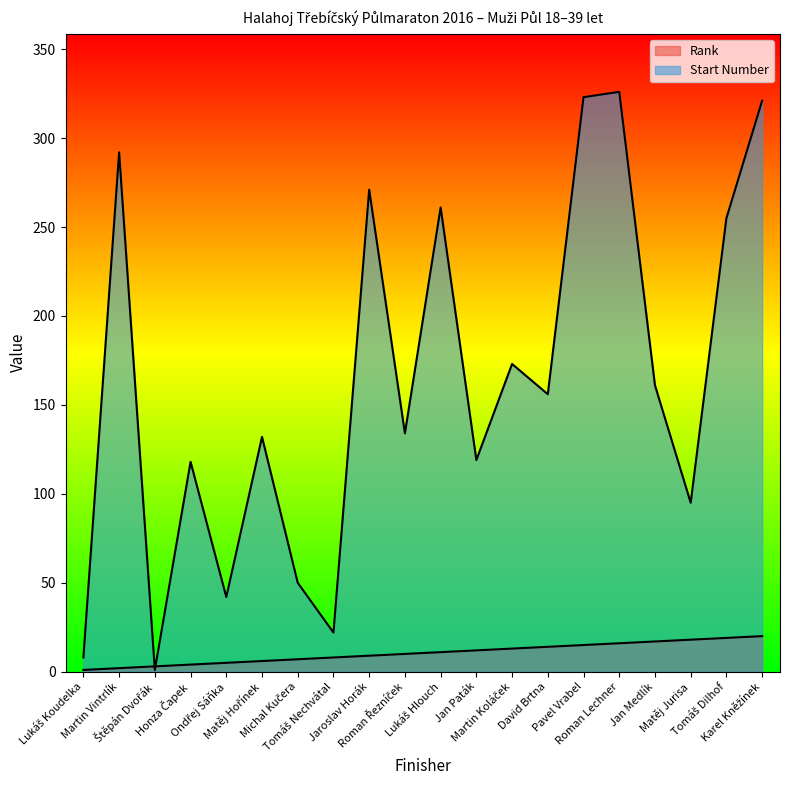

The value of Start Number at Michal Kučera is 50. True or false?

True